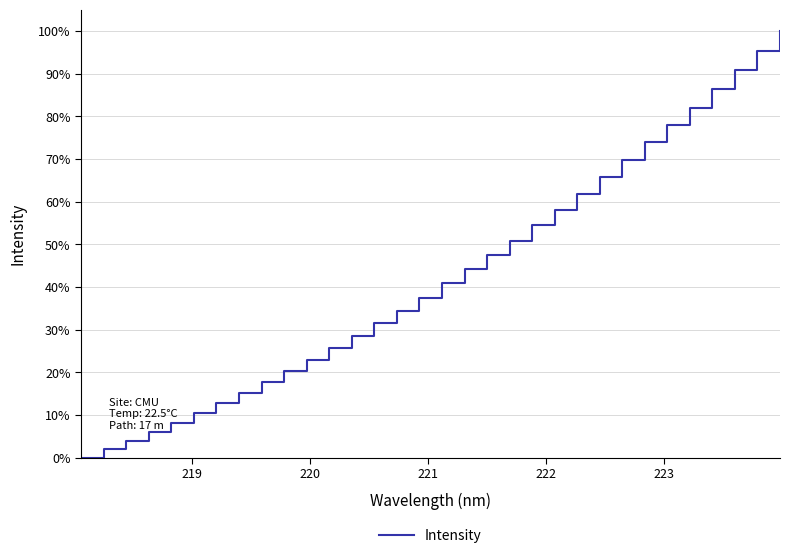

What is the greatest value displayed?

100.0